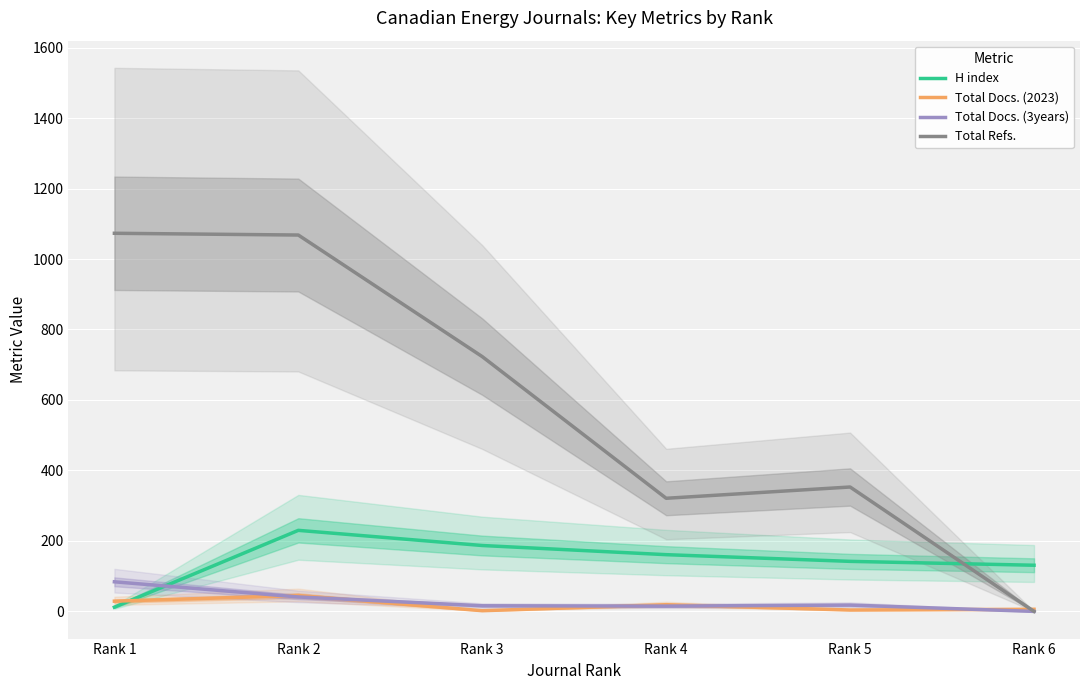

What is the difference between the maximum and minimum values in the Total Refs. series?

1073